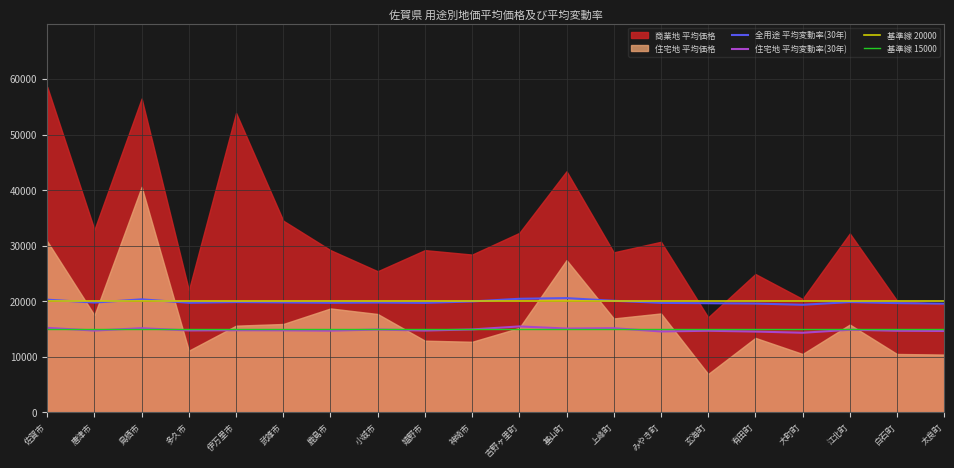

What is the average value of the 全用途 平均変動率(30年) series?

19864